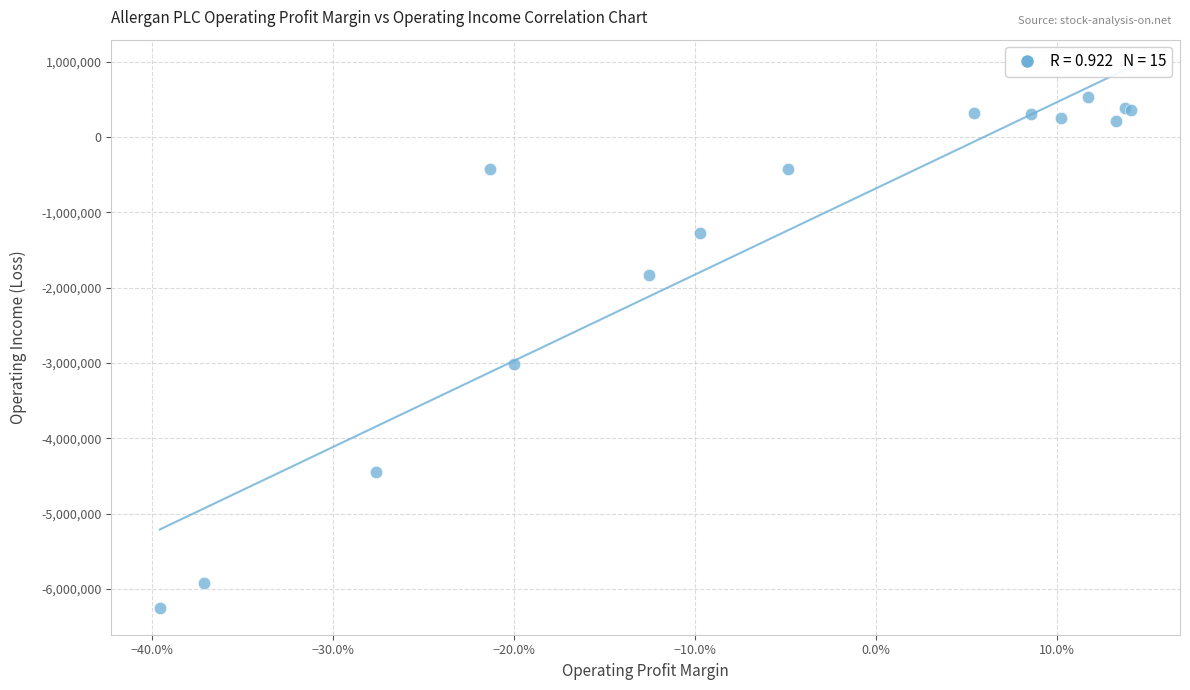

What Y value in the scatter plot is closest to -2855700?

-3014500